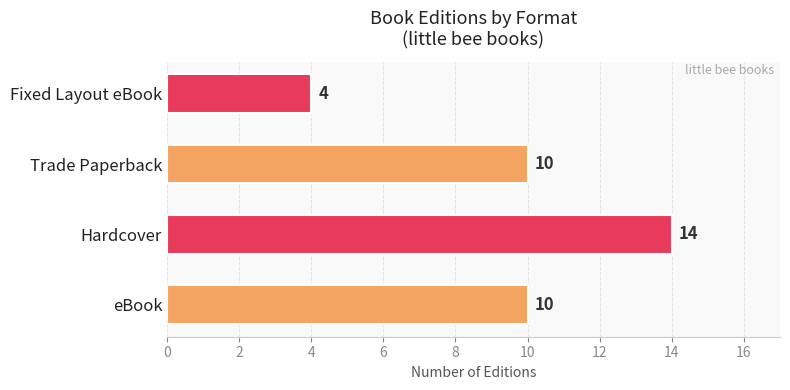

How many values are between 10 and 14?

3